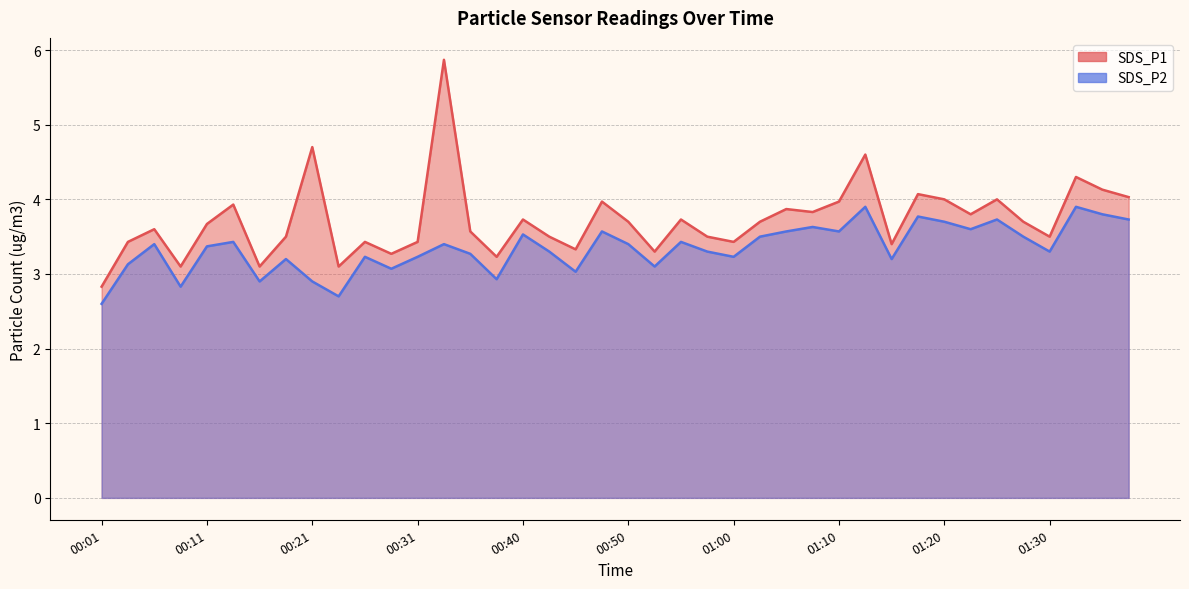

Where is SDS_P1 nearest to the value 4?

01:20